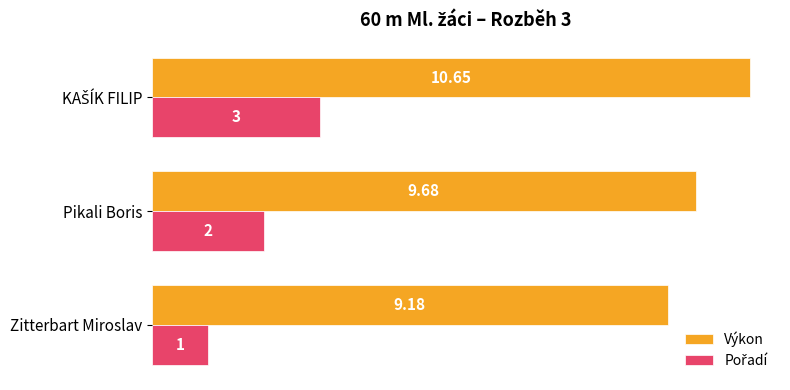

Where is Výkon nearest to the value 9?

Zitterbart Miroslav